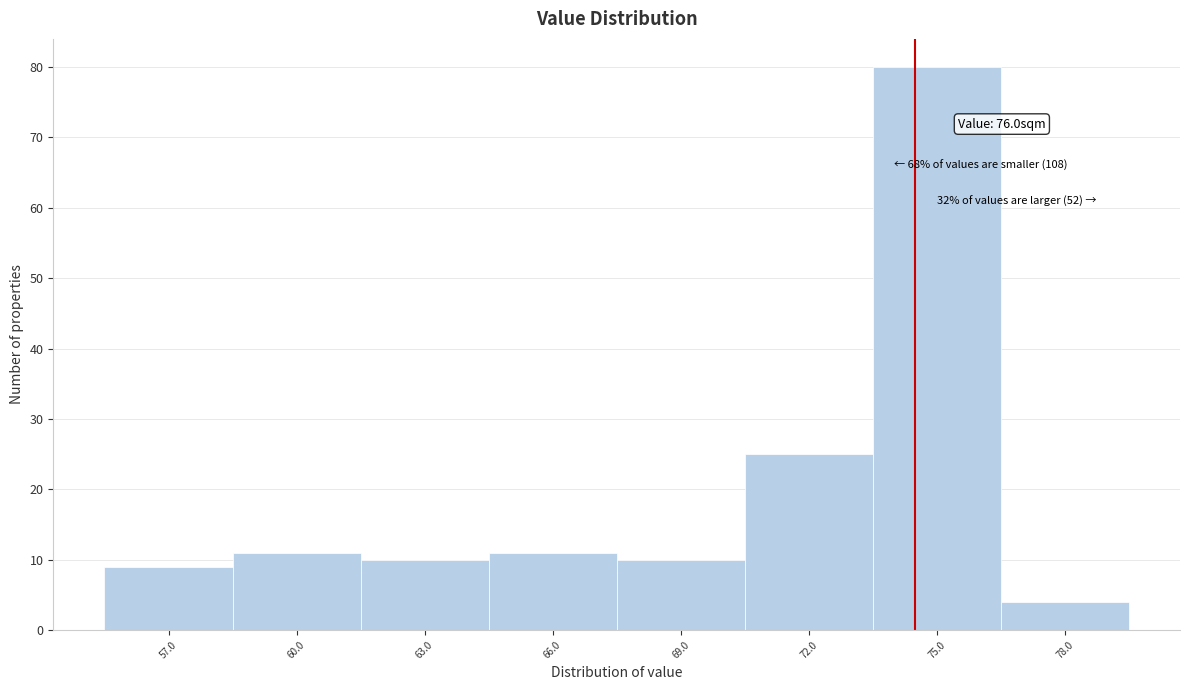

Reading left to right, extract all data points from this chart.

57.0=9	60.0=11	63.0=10	66.0=11	69.0=10	72.0=25	75.0=80	78.0=4